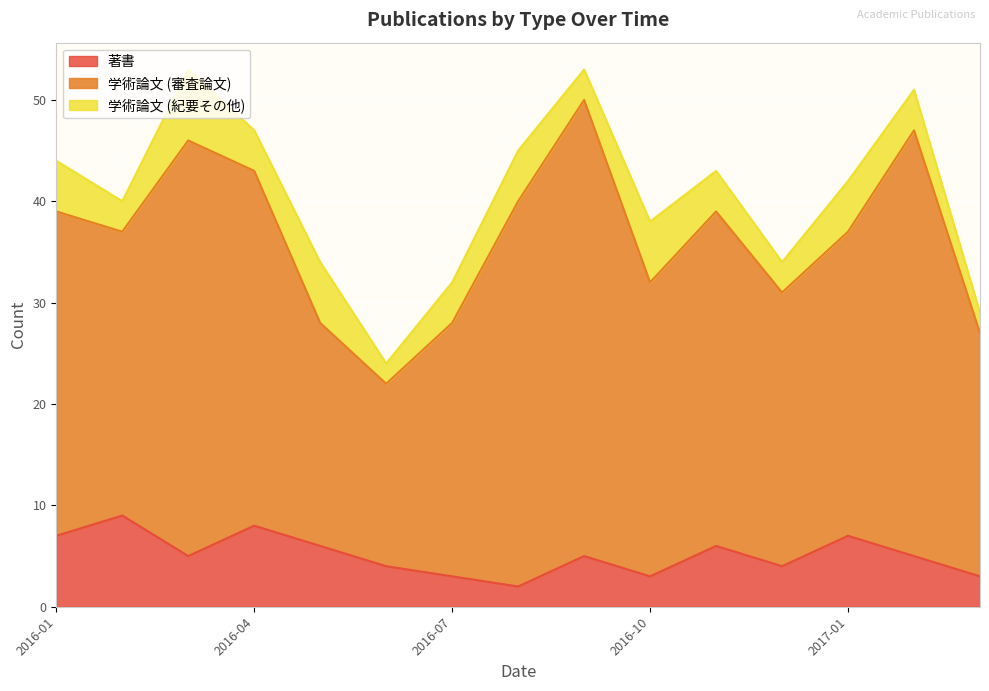

Is it true that 学術論文 (紀要その他) equals 8 at 2016-08?

False